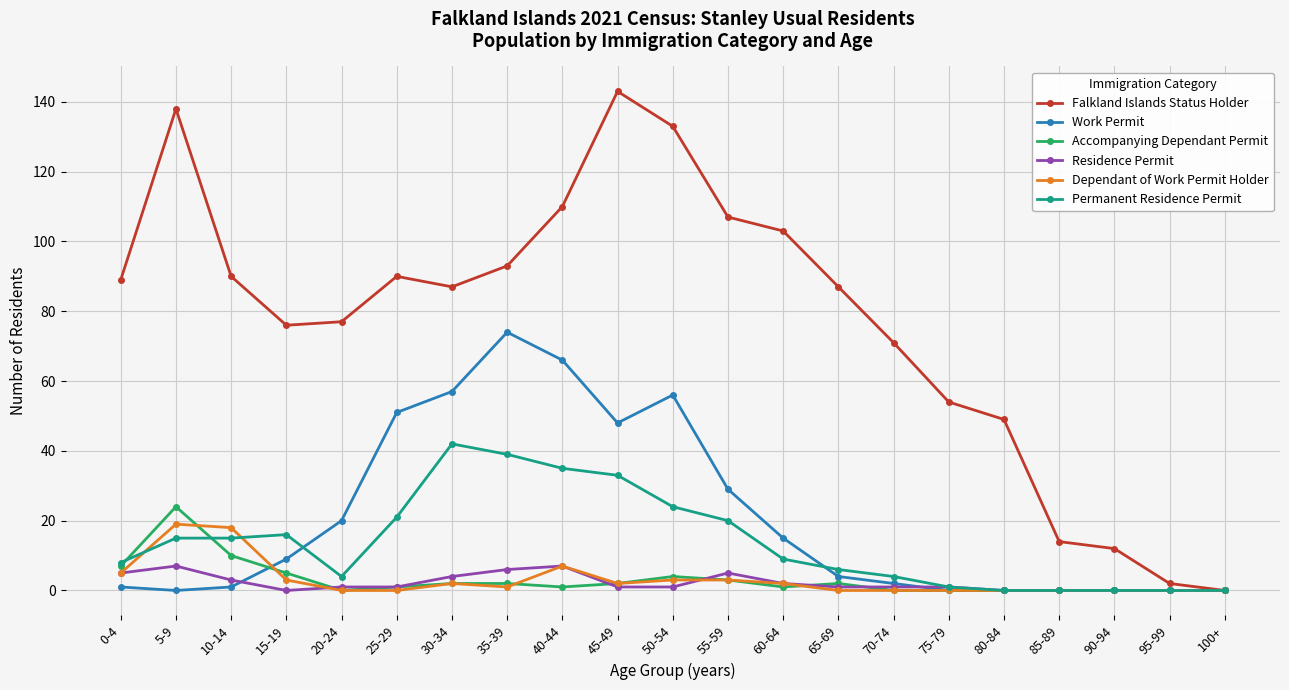

At which category does the chart reach its peak across all series?

45-49